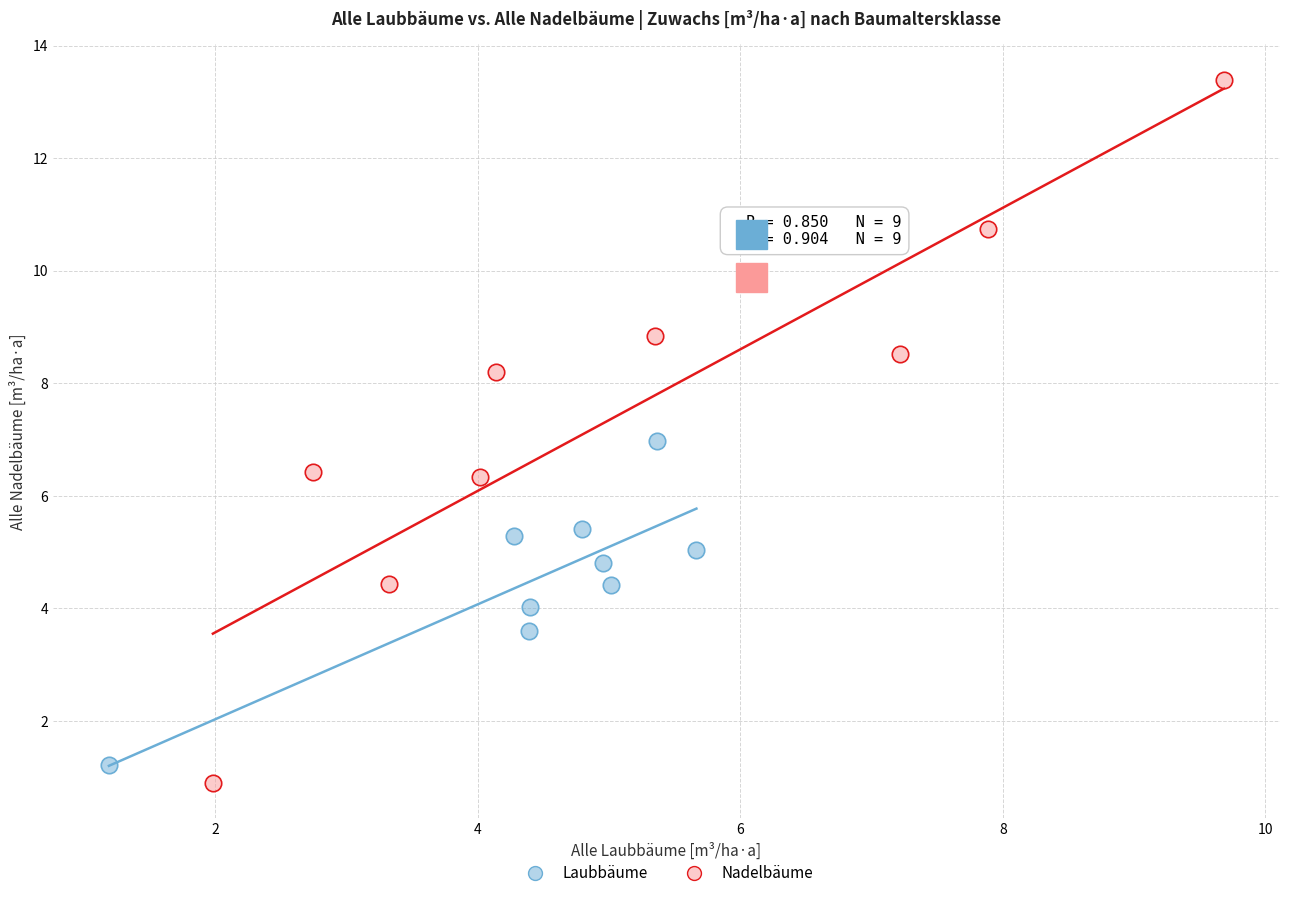

Which series reaches the maximum Y coordinate?

Nadelbäume